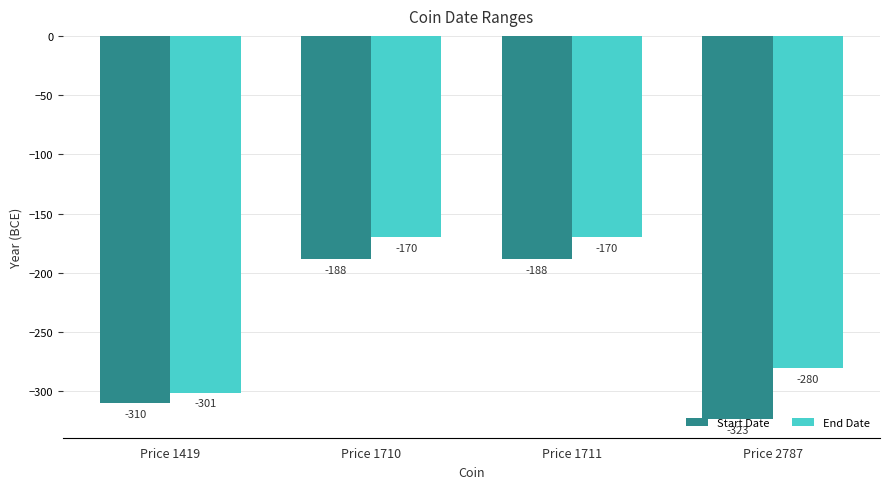

Are the bars grouped side by side (vs. stacked)?

Yes